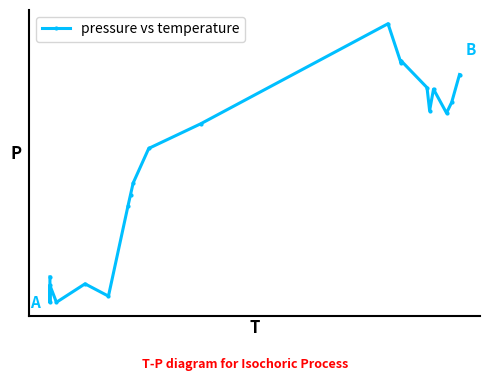

What is the average value?

85164.9